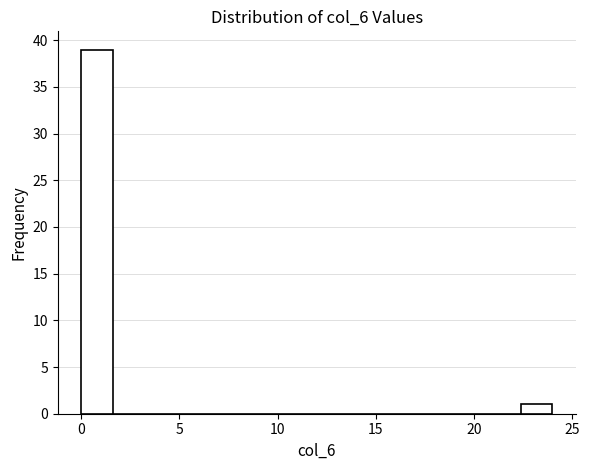

Around what value on the x-axis is the tallest bar? Give the approximate position of its centre, as read against the axis.

1.0